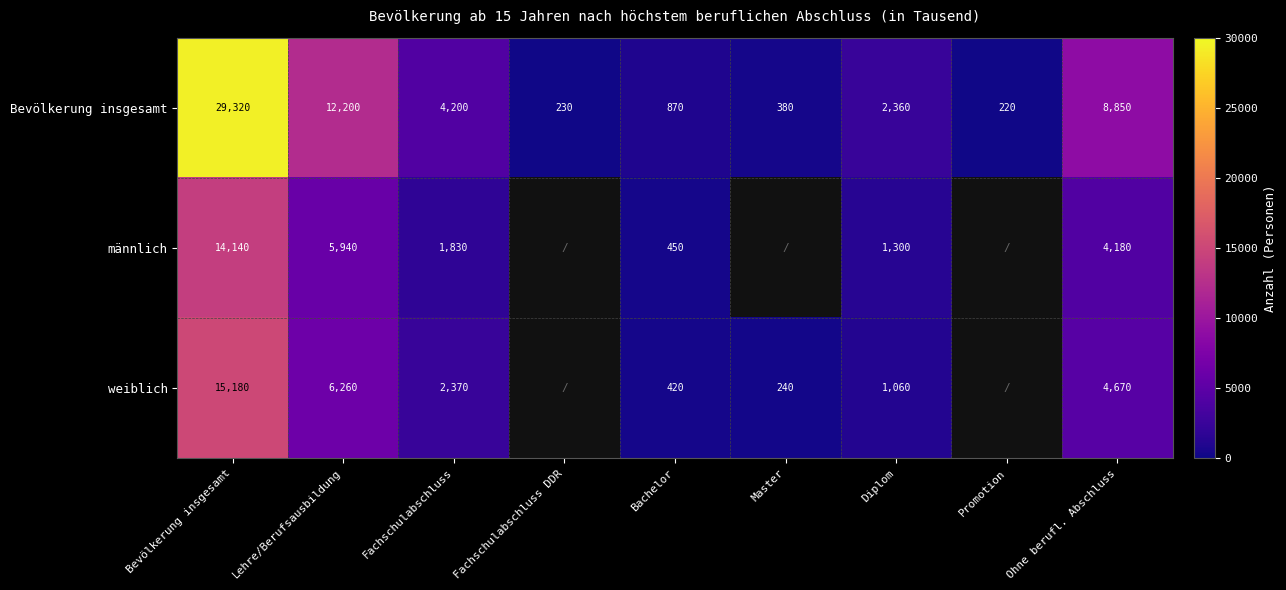

The value of Bevölkerung insgesamt at Ohne berufl. Abschluss is 3098. True or false?

False